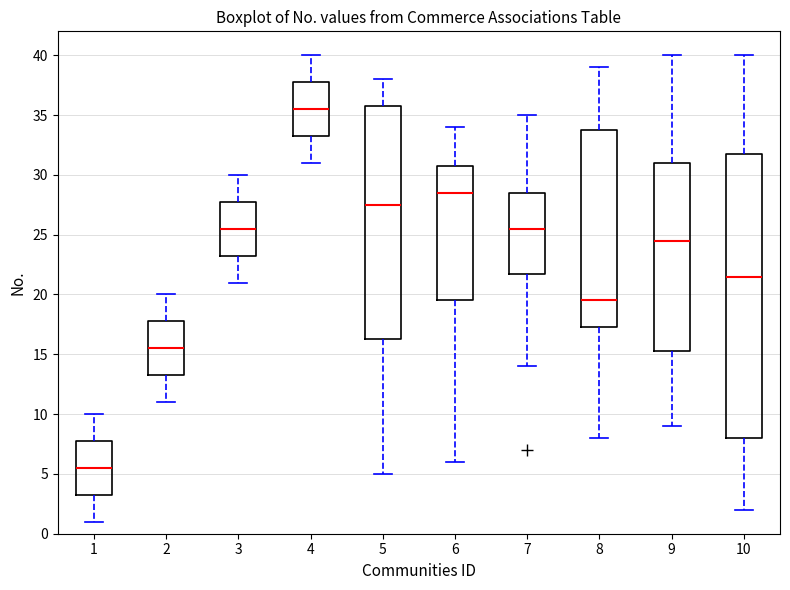

Reading left to right, transcribe this box plot: for each box, give where its median line is, the range the box spans, and where its two whiskers end, as read against the y-axis. The values are not printed on the chart, so give them approximately, as read against the axis.

1: median 5.5, box 3.5 to 8.0, whiskers 1.0 to 10.0
2: median 15.5, box 13.5 to 18.0, whiskers 11.0 to 20.0
3: median 25.5, box 23.5 to 28.0, whiskers 21.0 to 30.0
4: median 35.5, box 33.5 to 38.0, whiskers 31.0 to 40.0
5: median 27.5, box 16.5 to 36.0, whiskers 5.0 to 38.0
6: median 28.5, box 19.5 to 31.0, whiskers 6.0 to 34.0
7: median 25.5, box 22.0 to 28.5, whiskers 14.0 to 35.0
8: median 19.5, box 17.5 to 34.0, whiskers 8.0 to 39.0
9: median 24.5, box 15.5 to 31.0, whiskers 9.0 to 40.0
10: median 21.5, box 8.0 to 32.0, whiskers 2.0 to 40.0